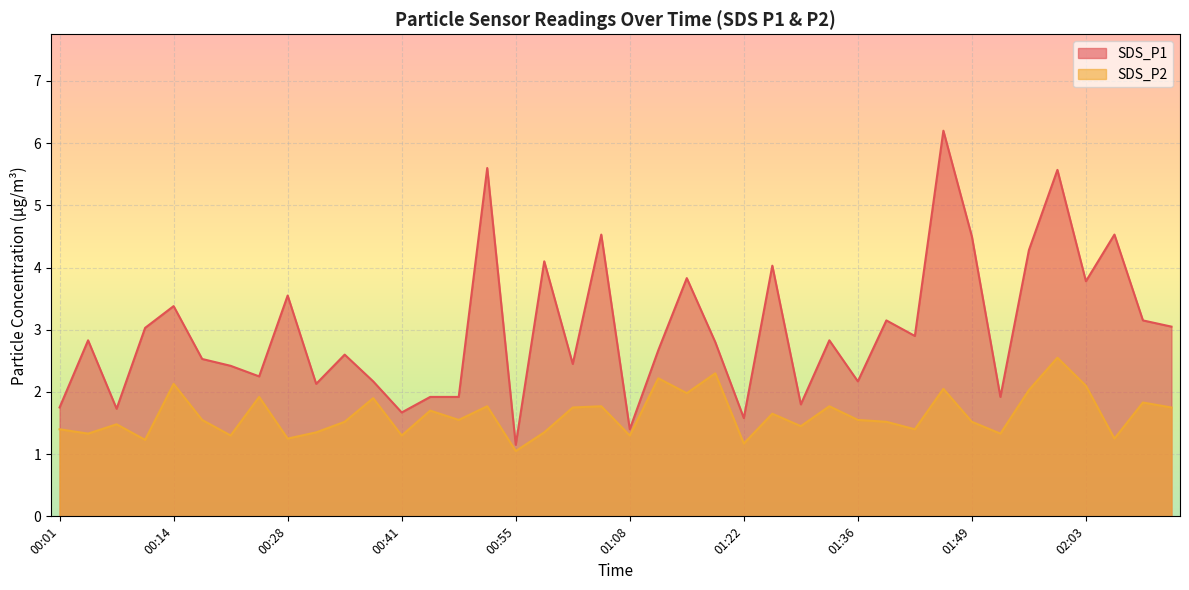

What is the average value of the SDS_P2 series?

1.6